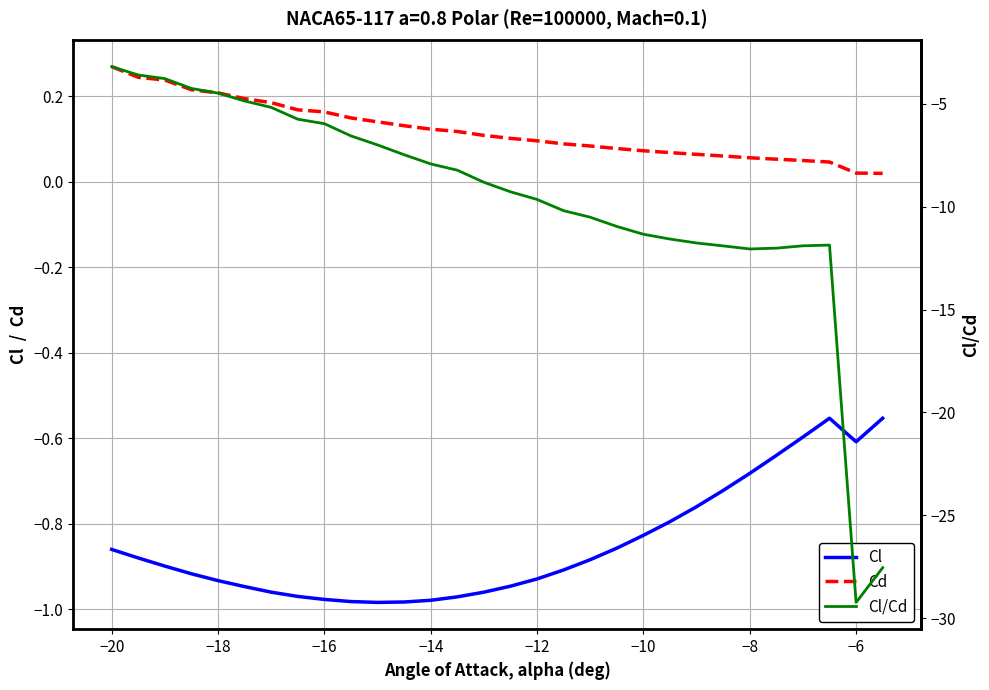

At how many categories does at least one series exceed -11?

30